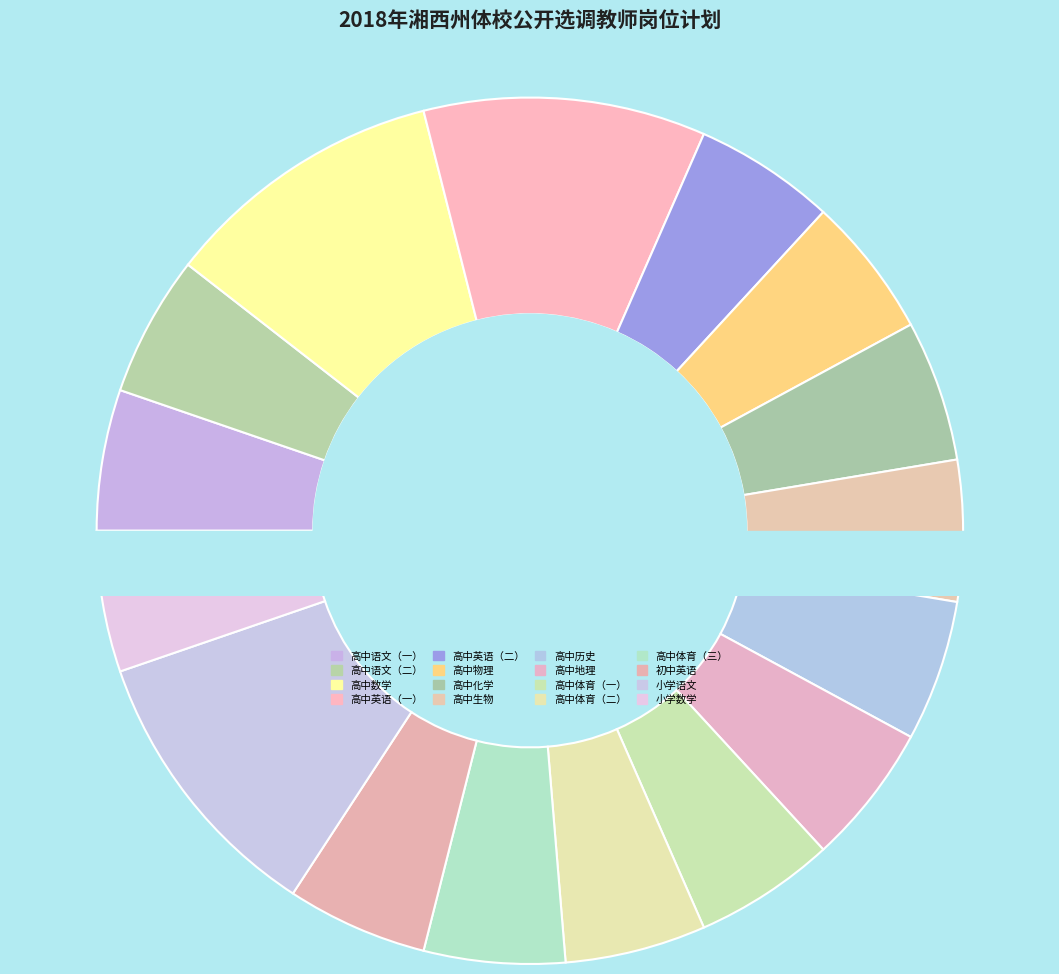

To the nearest percent, what percentage of the pie is 高中英语（一）?

11%